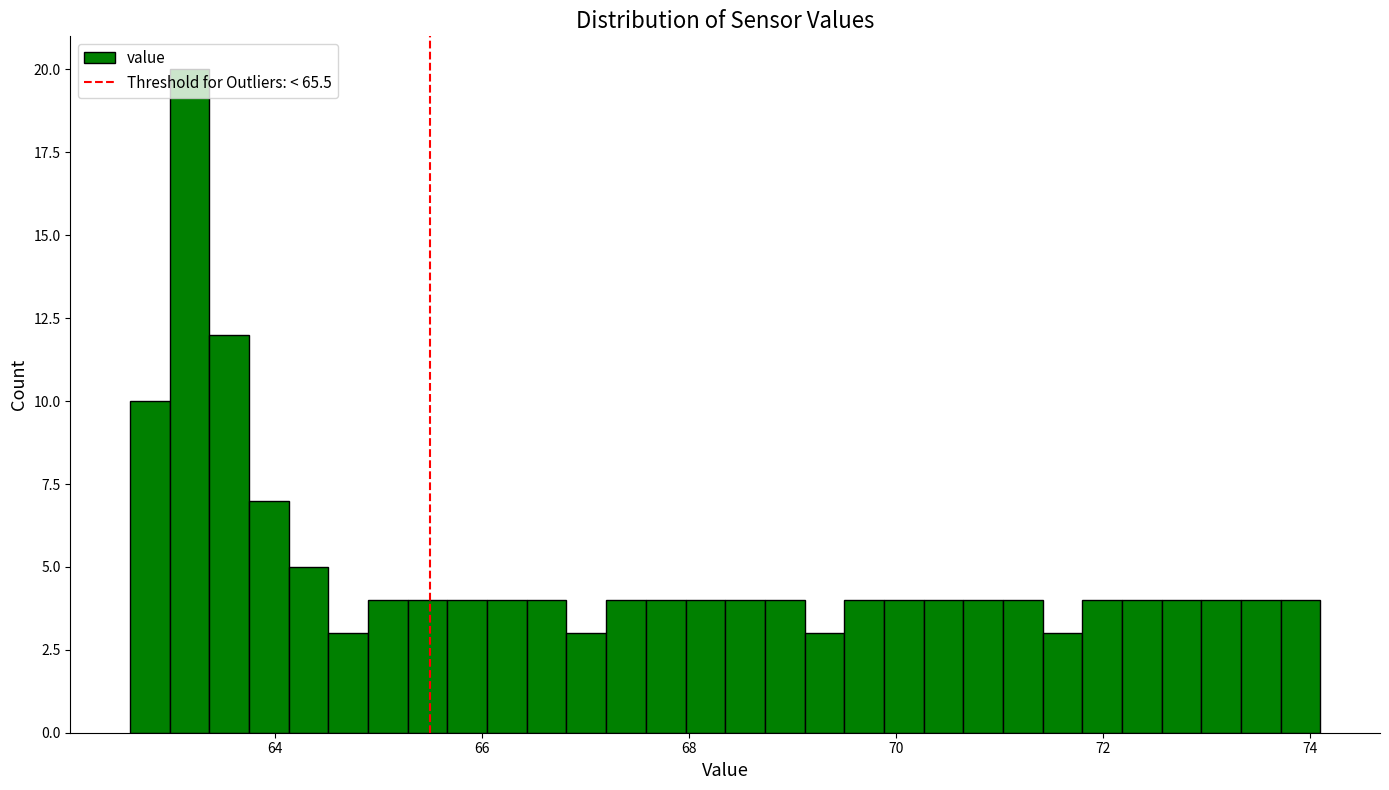

Around what value on the x-axis is the tallest bar? Give the approximate position of its centre, as read against the axis.

63.2